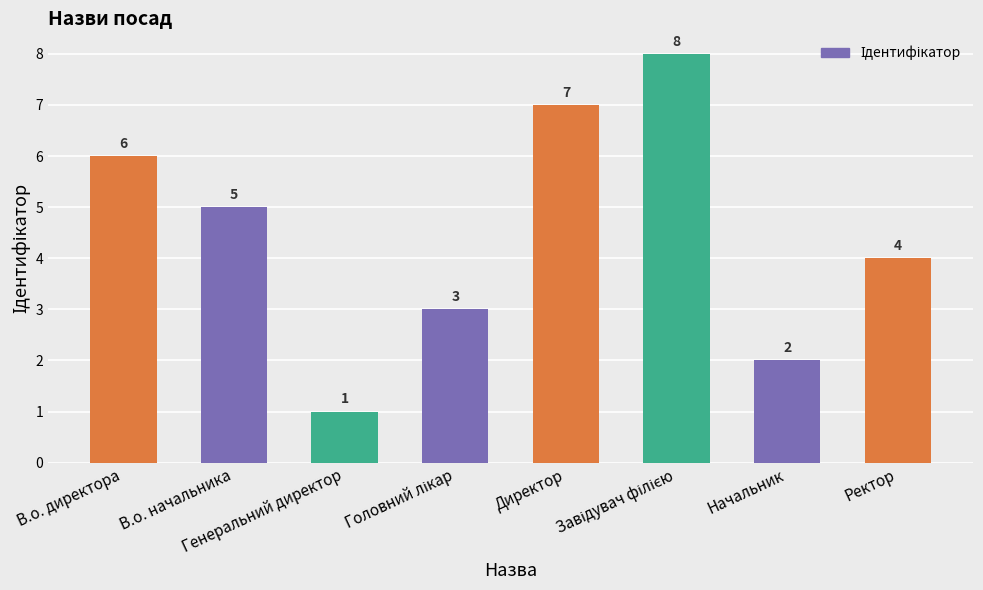

What is the greatest value displayed?

8